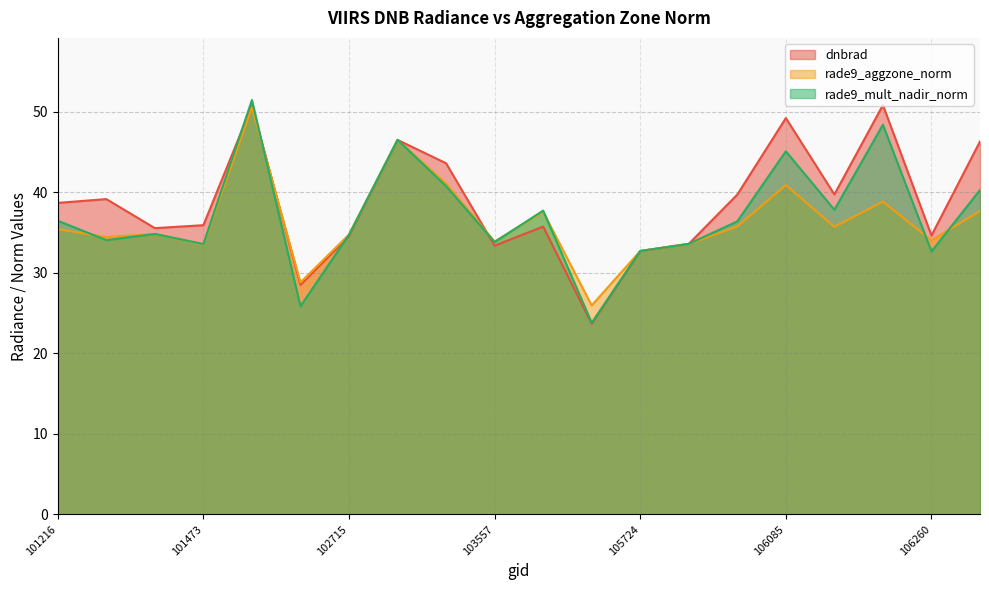

What is the difference between the highest and lowest values at 103557?

0.5